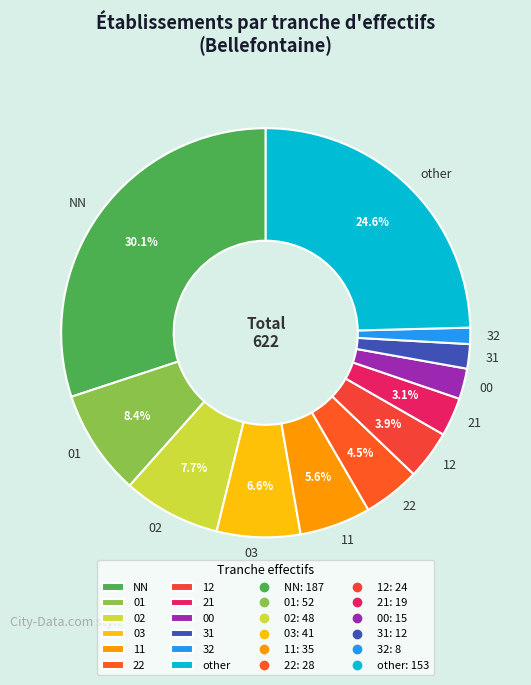

Which category has the smallest portion of the pie?

32